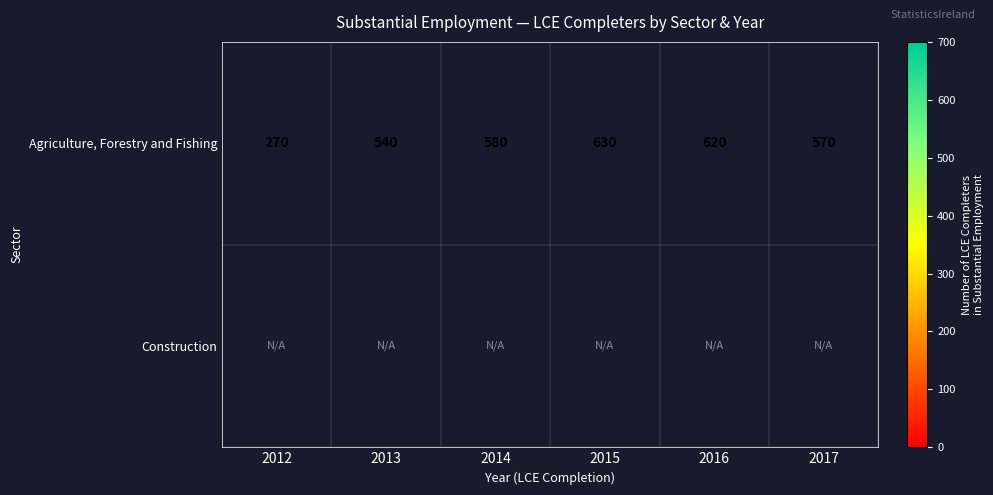

What is the difference between the second highest and second lowest values in the Agriculture, Forestry and Fishing series?

80